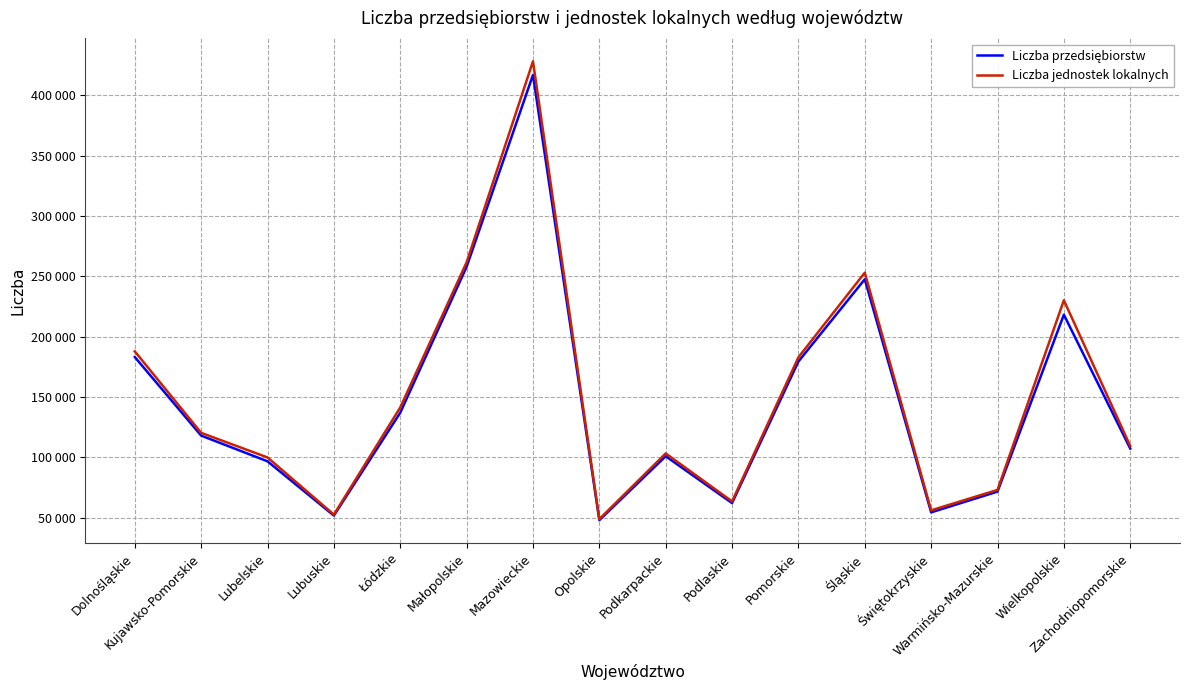

Reading right to left, what are all the values shown in this chart?

Liczba przedsiębiorstw: Zachodniopomorskie=107164	Wielkopolskie=218196	Warmińsko-Mazurskie=71478	Świętokrzyskie=54276	Śląskie=247591	Pomorskie=179384	Podlaskie=61969	Podkarpackie=100819	Opolskie=47809	Mazowieckie=417035	Małopolskie=257916	Łódzkie=136907	Lubuskie=51607	Lubelskie=96601	Kujawsko-Pomorskie=117914	Dolnośląskie=183090
Liczba jednostek lokalnych: Zachodniopomorskie=109340	Wielkopolskie=230159	Warmińsko-Mazurskie=72891	Świętokrzyskie=55955	Śląskie=253046	Pomorskie=182862	Podlaskie=63375	Podkarpackie=103137	Opolskie=48661	Mazowieckie=428318	Małopolskie=261669	Łódzkie=141276	Lubuskie=52413	Lubelskie=99813	Kujawsko-Pomorskie=120213	Dolnośląskie=187770